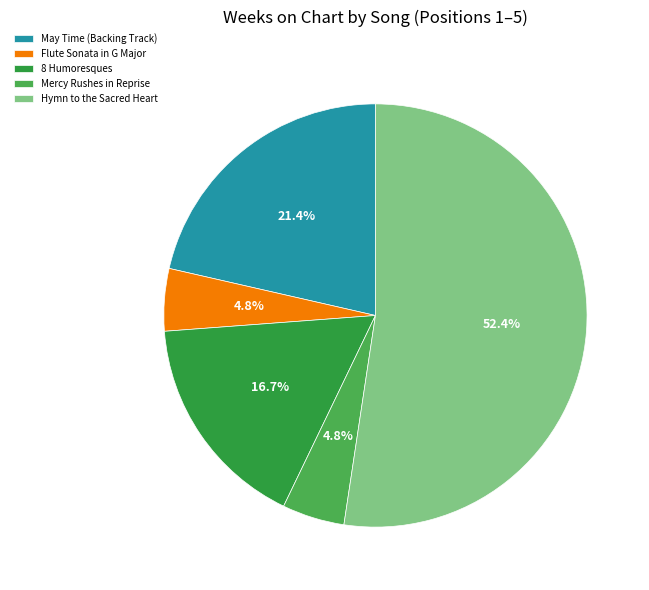

What percentage is the Hymn to the Sacred Heart slice, to the nearest percent?

52%